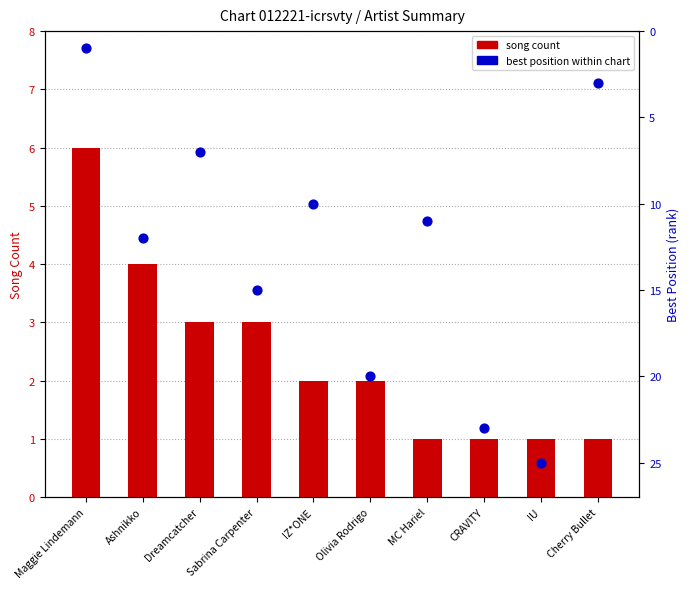

Which series has the largest total across all categories?

best position (rank)